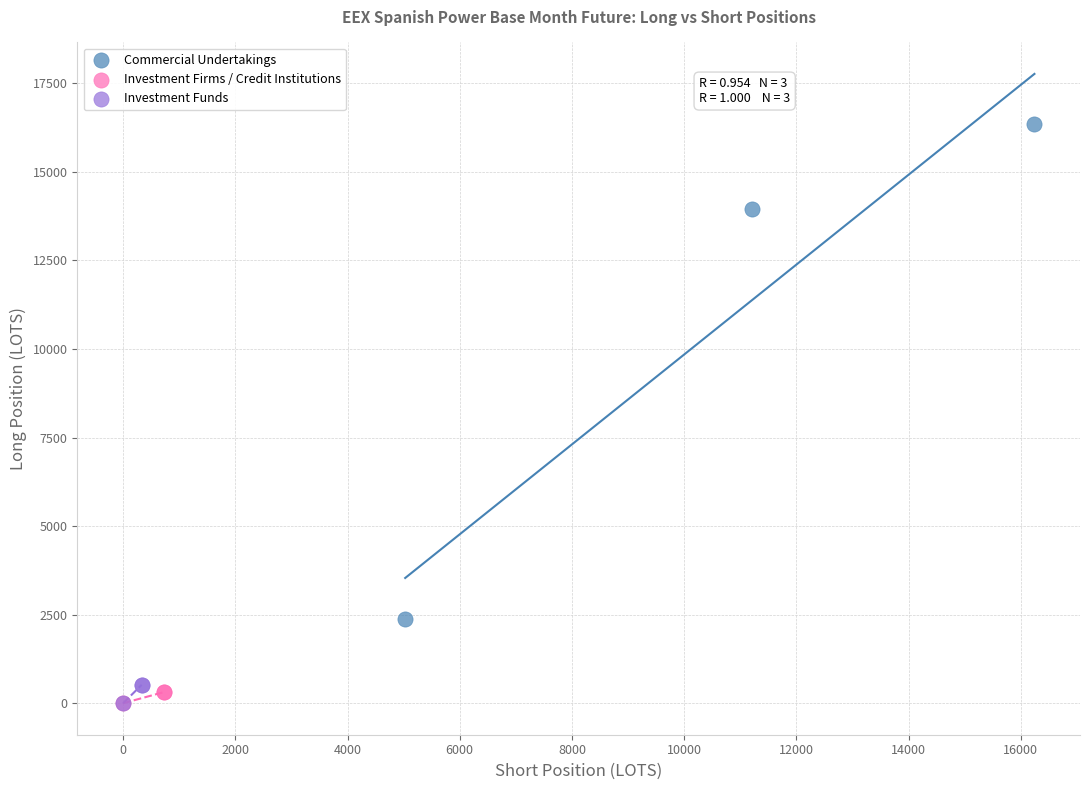

Which series has the largest Y range (max minus min)?

Commercial Undertakings